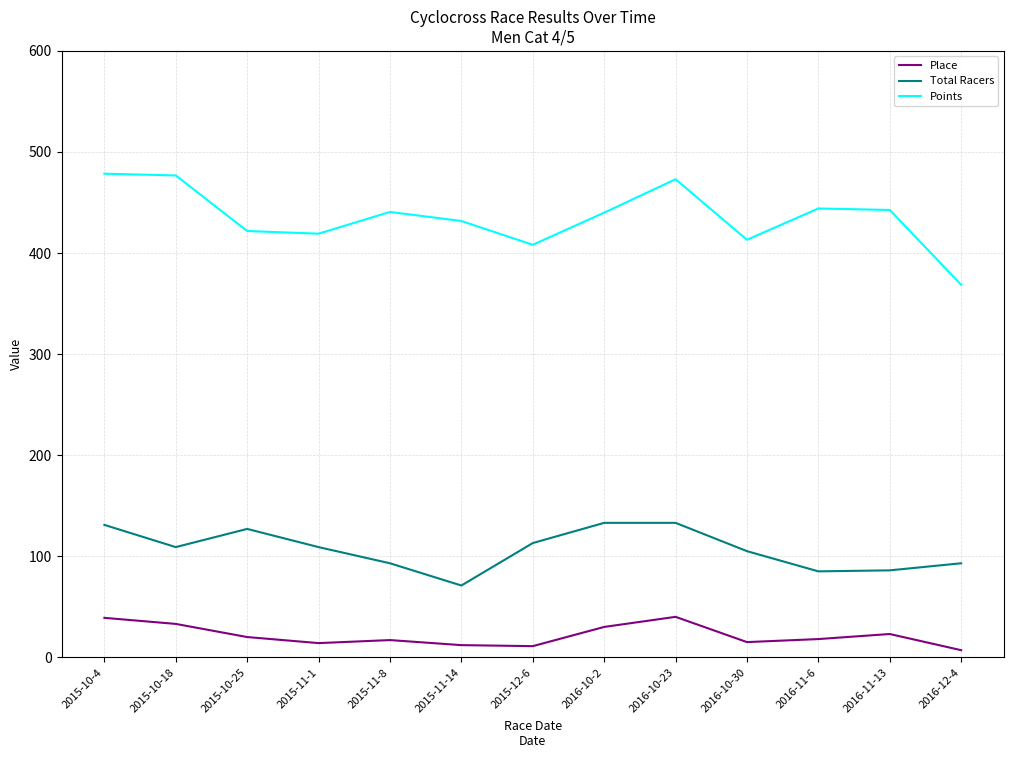

The Place series shows 5.0 at 2016-11-13. True or false?

False